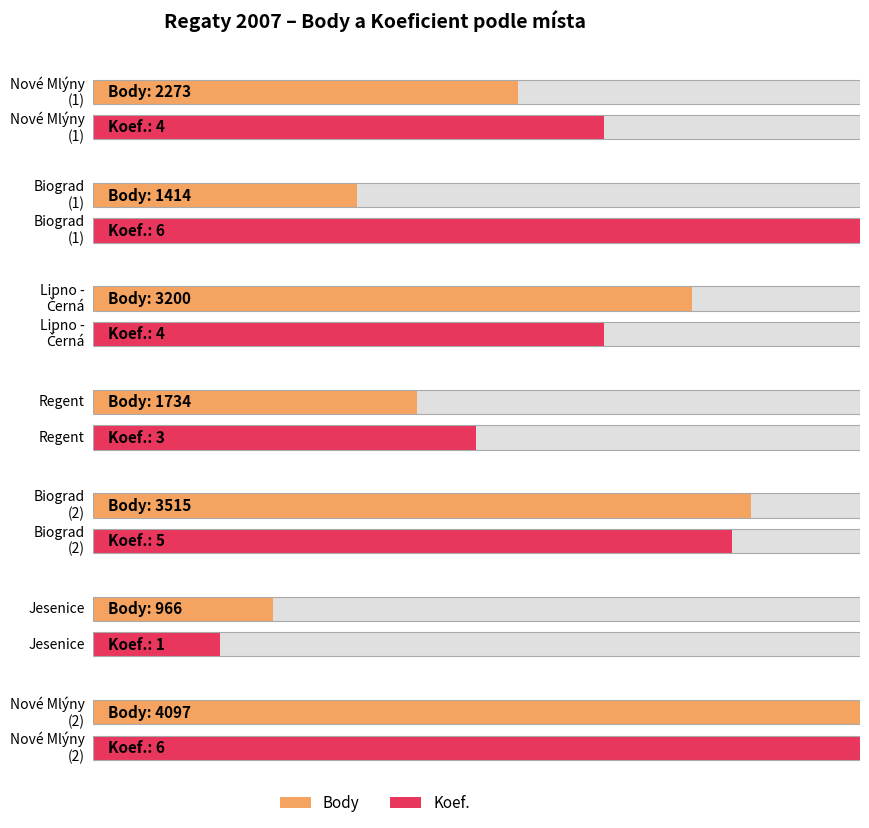

Count the number of data series in this chart.

2